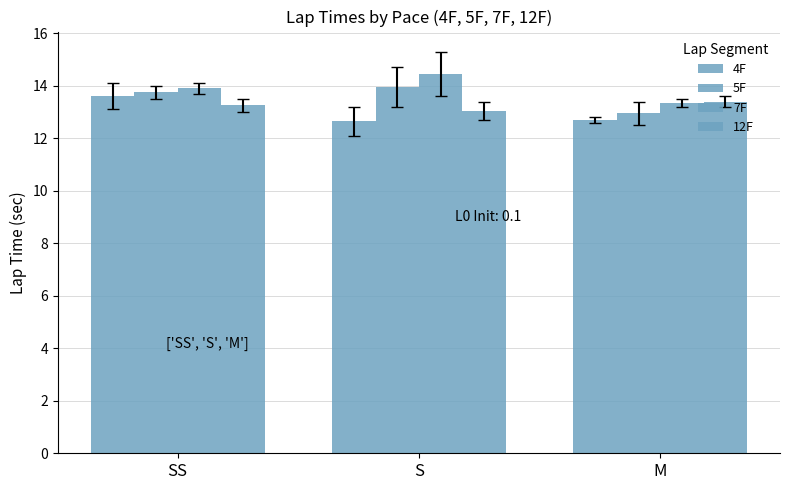

Reading left to right, what are all the values shown in this chart?

4F: SS=13.6	S=12.6	M=12.7
5F: SS=13.8	S=13.9	M=12.9
7F: SS=13.9	S=14.4	M=13.3
12F: SS=13.2	S=13.1	M=13.4